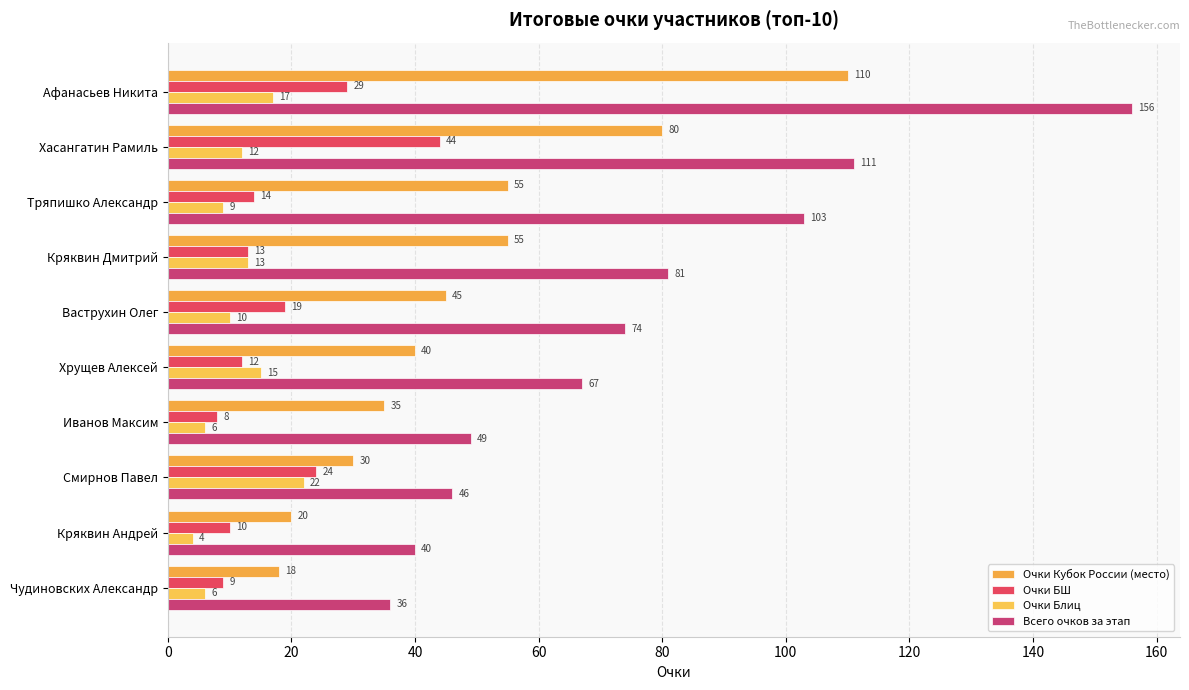

Which series has the largest range (max minus min)?

Всего очков за этап